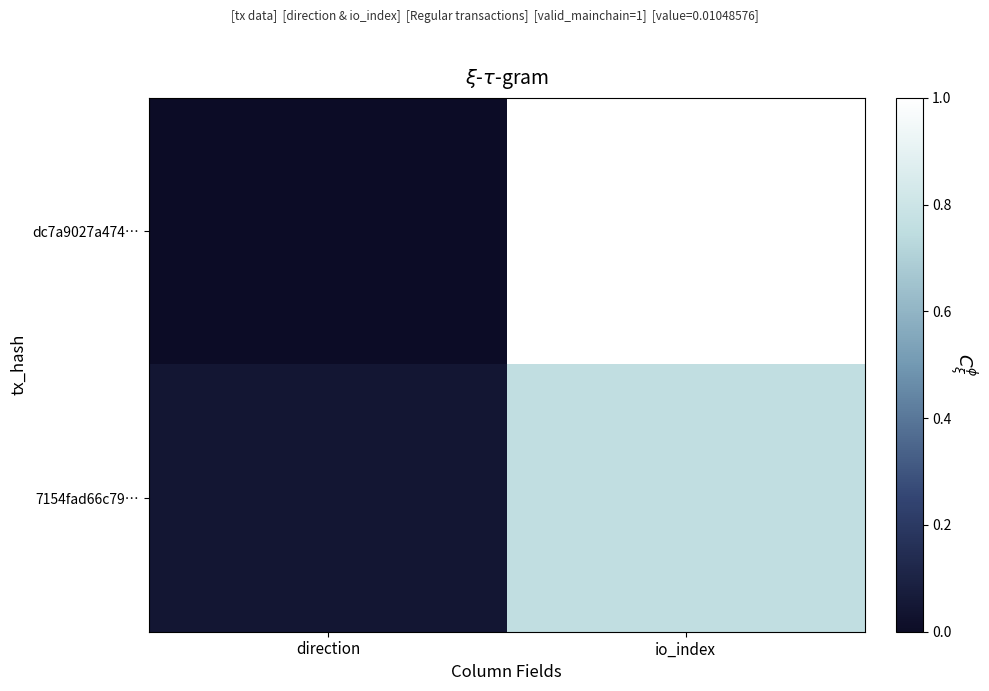

Reading left to right, list all the values displayed in this chart.

dc7a9027a474…: direction=0.0	io_index=1.0
7154fad66c79…: direction=0.0	io_index=0.8